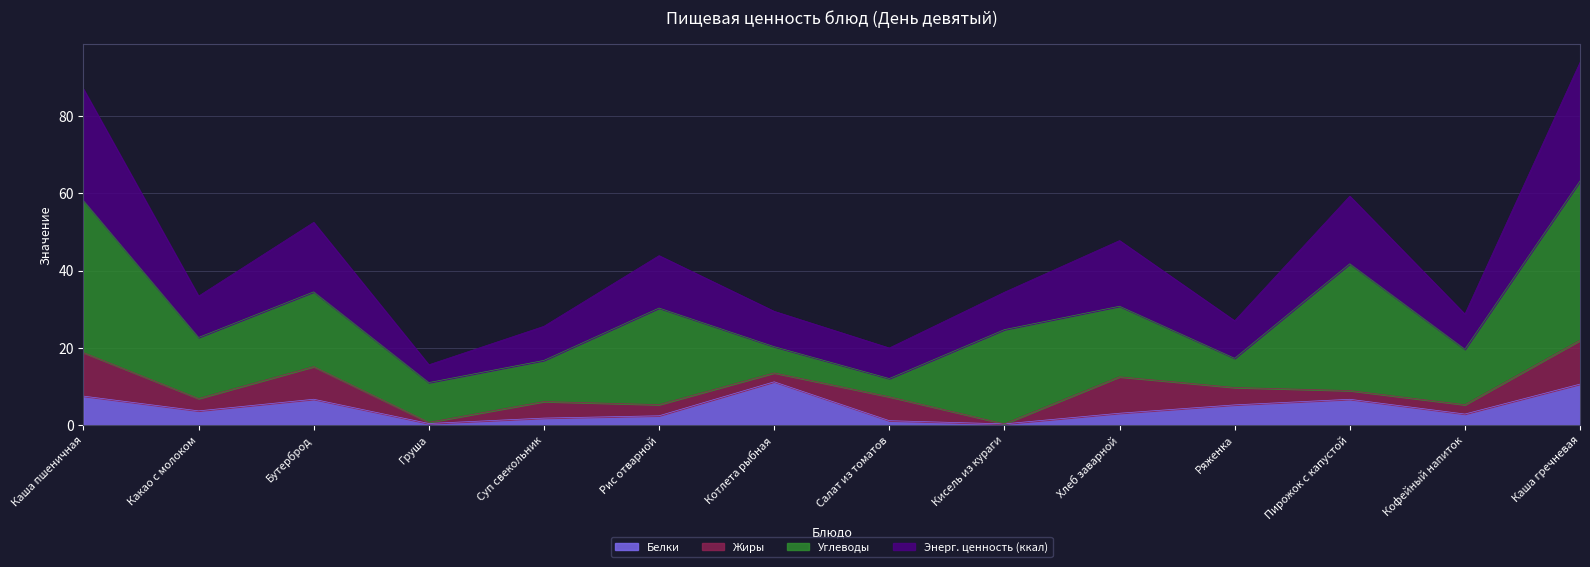

What is the maximum value for Белки?

11.2